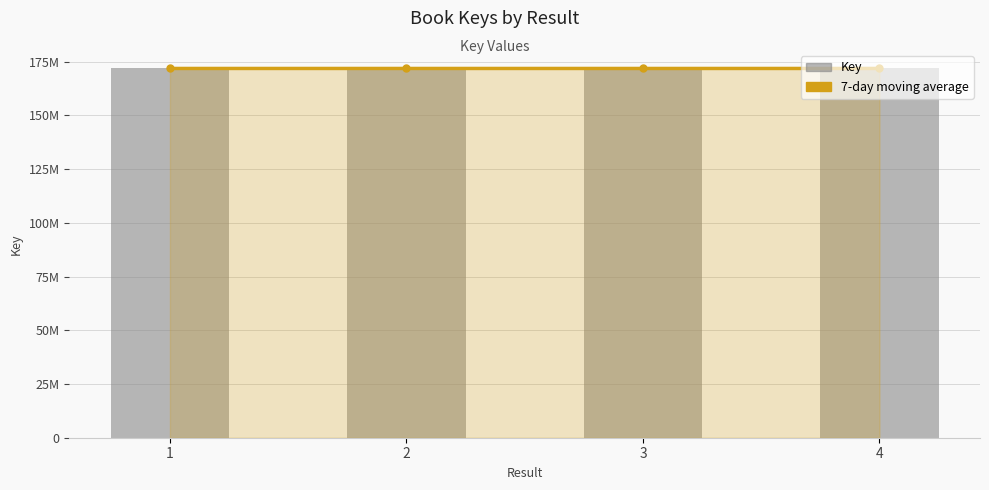

What is the difference between the 7-day moving average values at 3 and 2?

4129